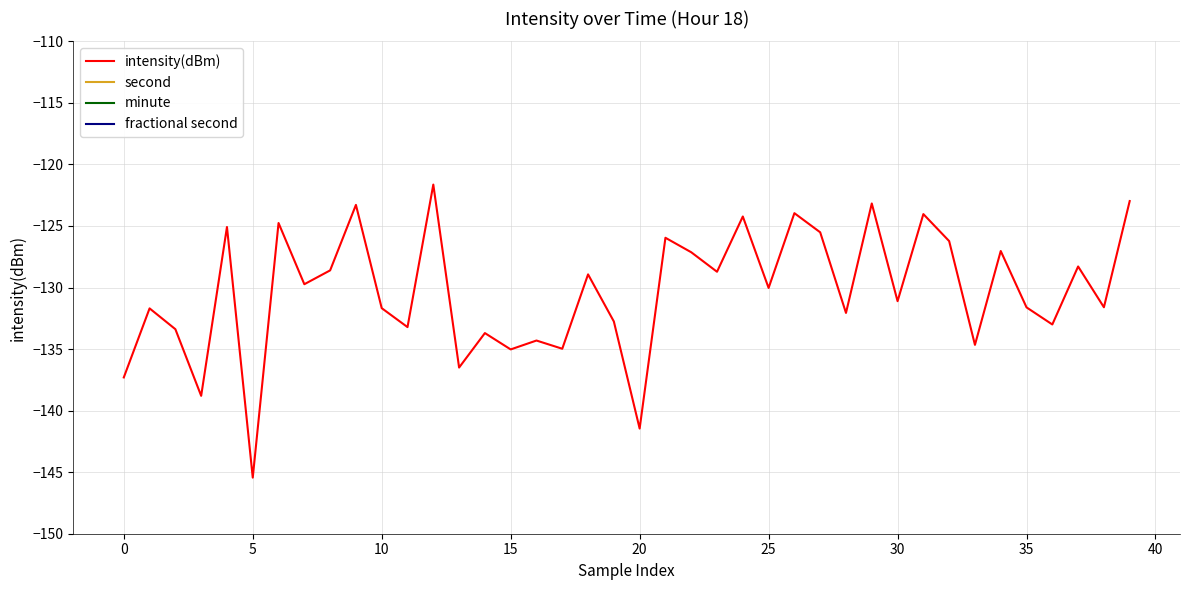

What is the label of the 19th point from the left?

18